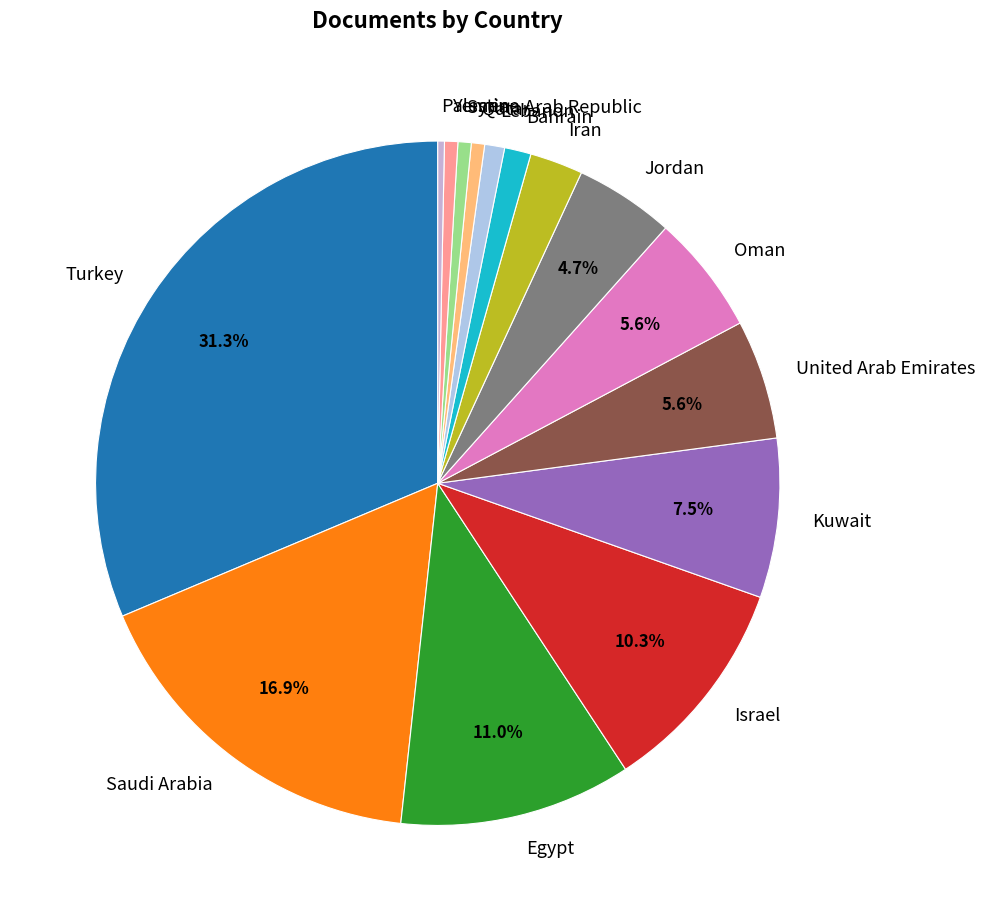

What is the largest slice in the pie chart?

Turkey